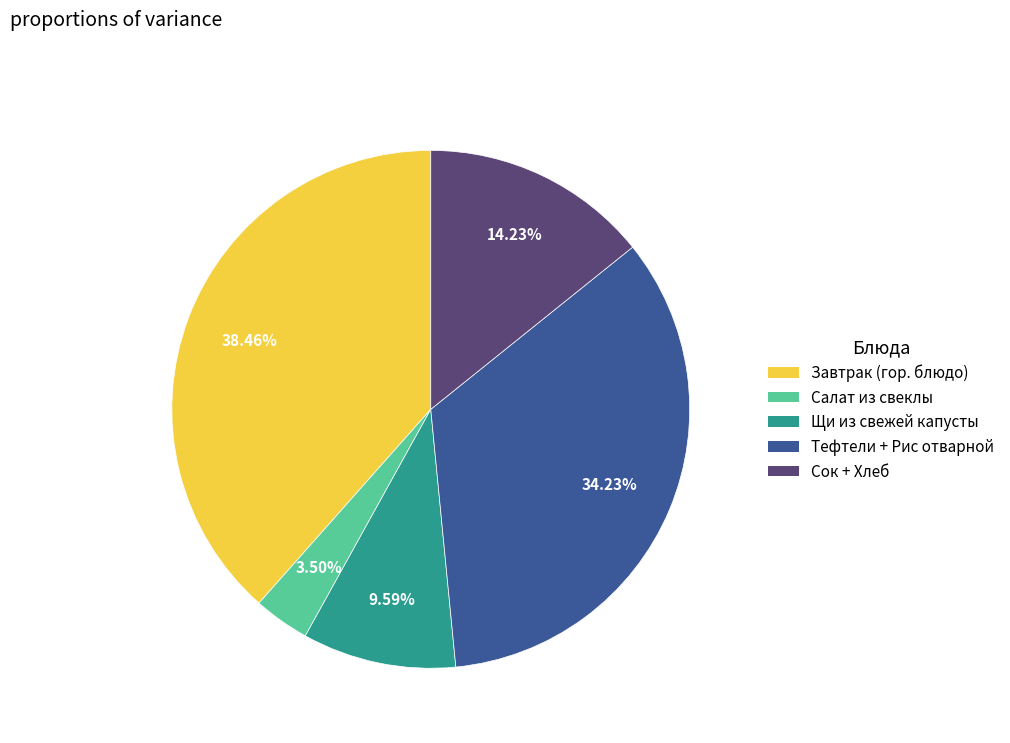

Rank the categories by value from highest to lowest.

Завтрак (гор. блюдо), Тефтели + Рис отварной, Сок + Хлеб, Щи из свежей капусты, Салат из свеклы